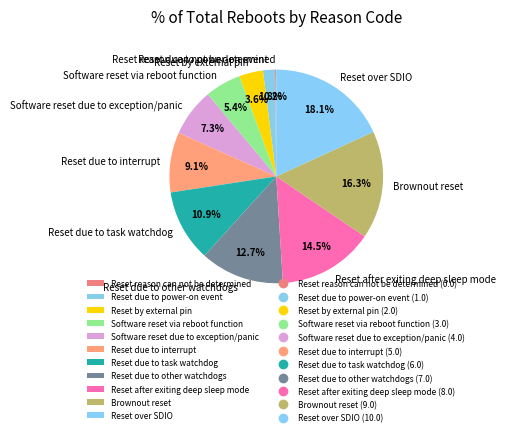

Which slice is the largest?

Reset over SDIO